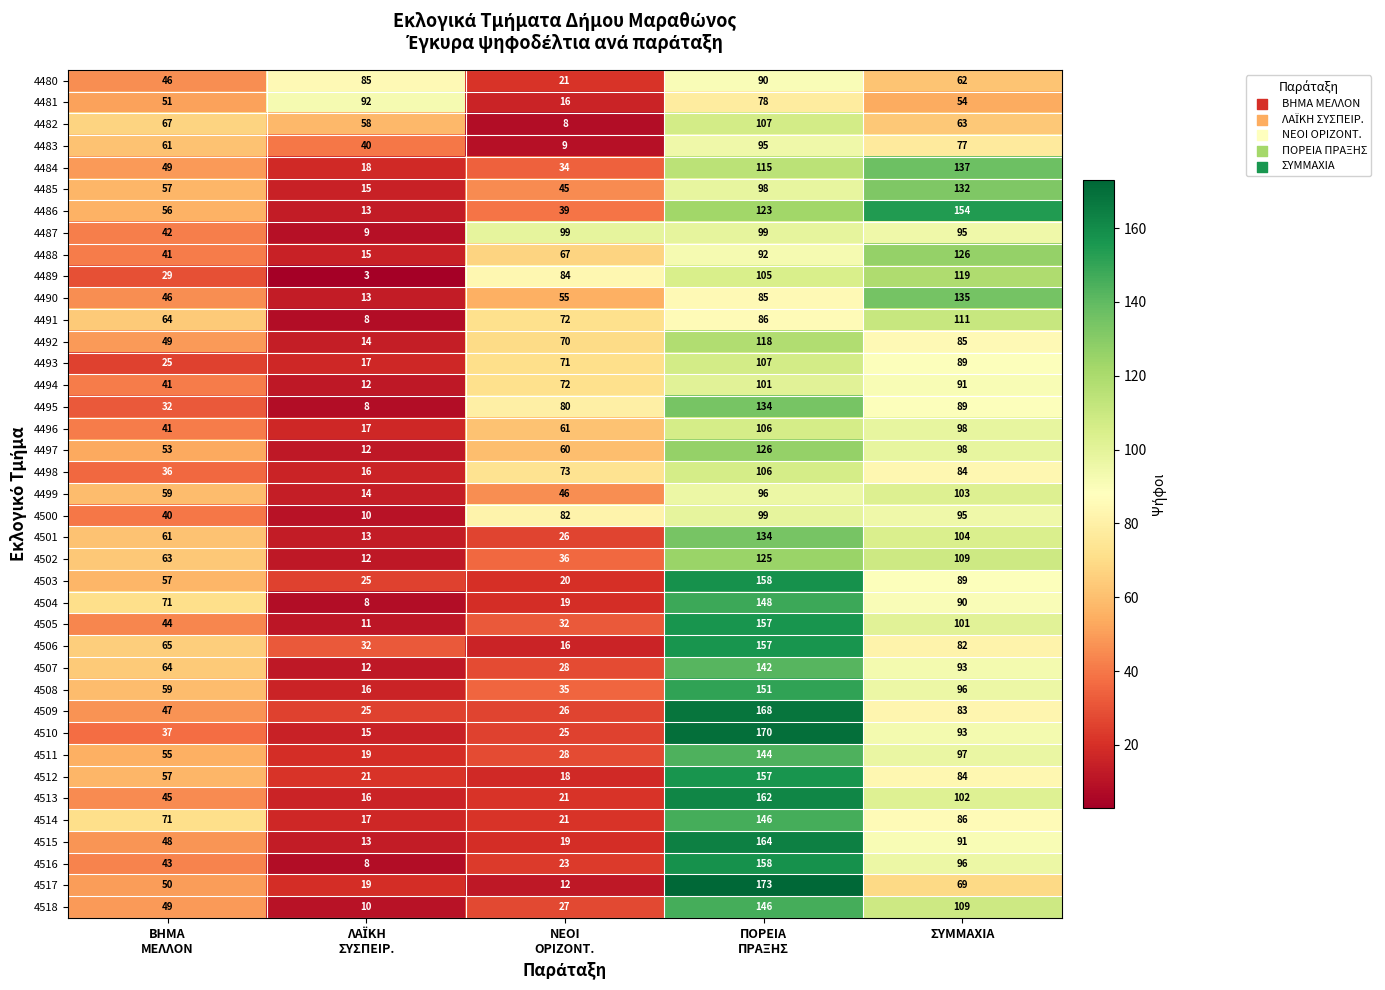

Is it true that 4500 equals 34 at ΣΥΜΜΑΧΙΑ?

False